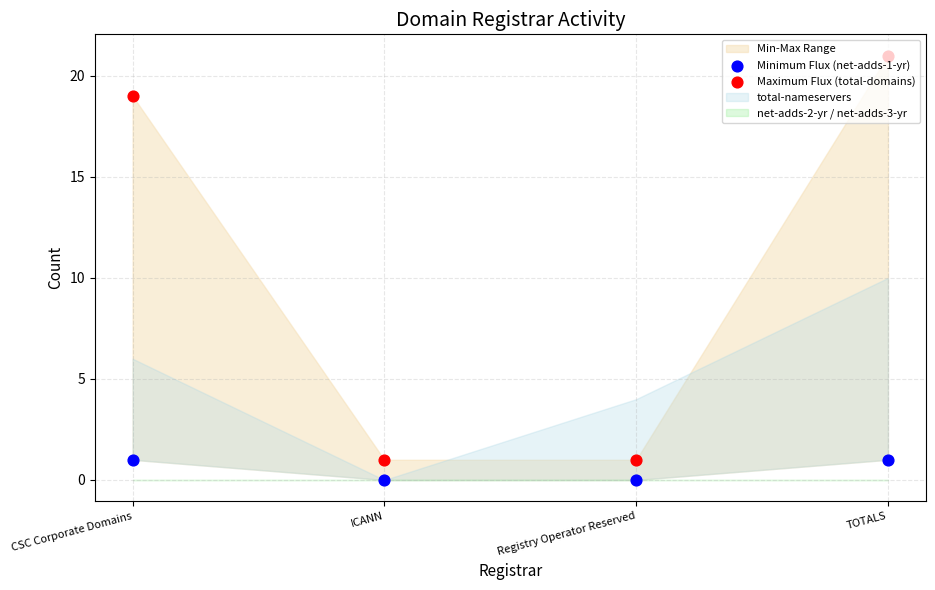

At how many categories does at least one series exceed 5?

2